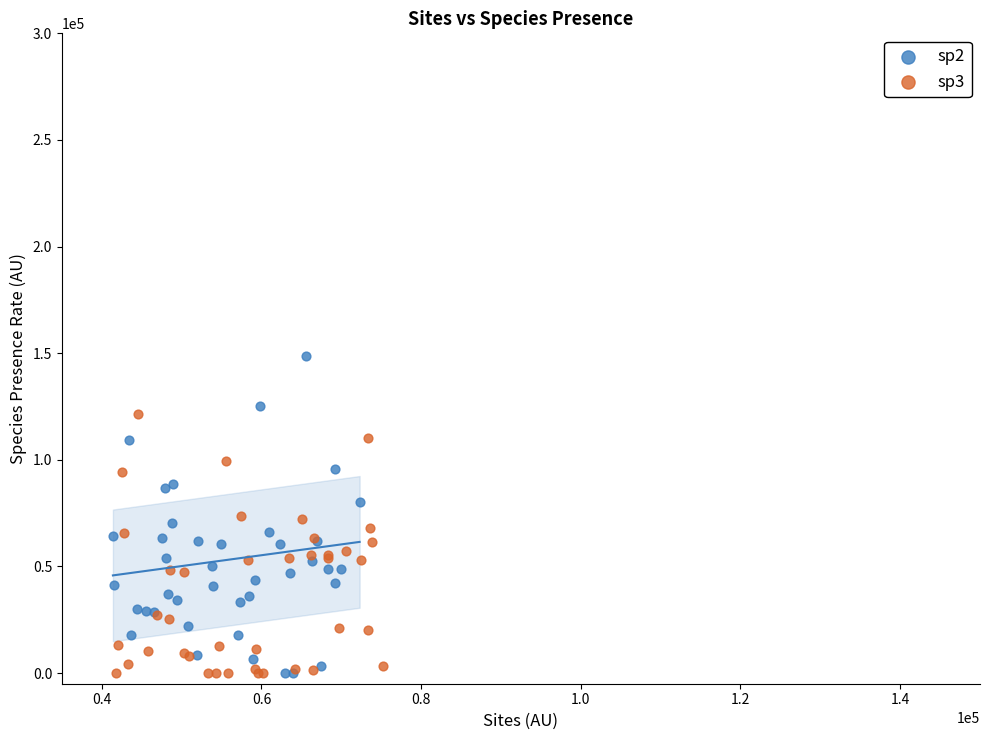

Which series has the widest spread of Y values?

sp2